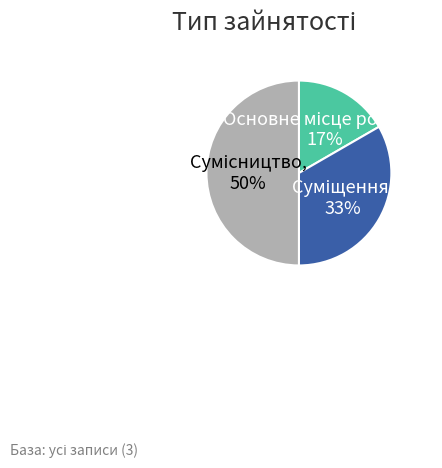

To the nearest percent, what is the difference between the largest and smallest slice percentages?

33%